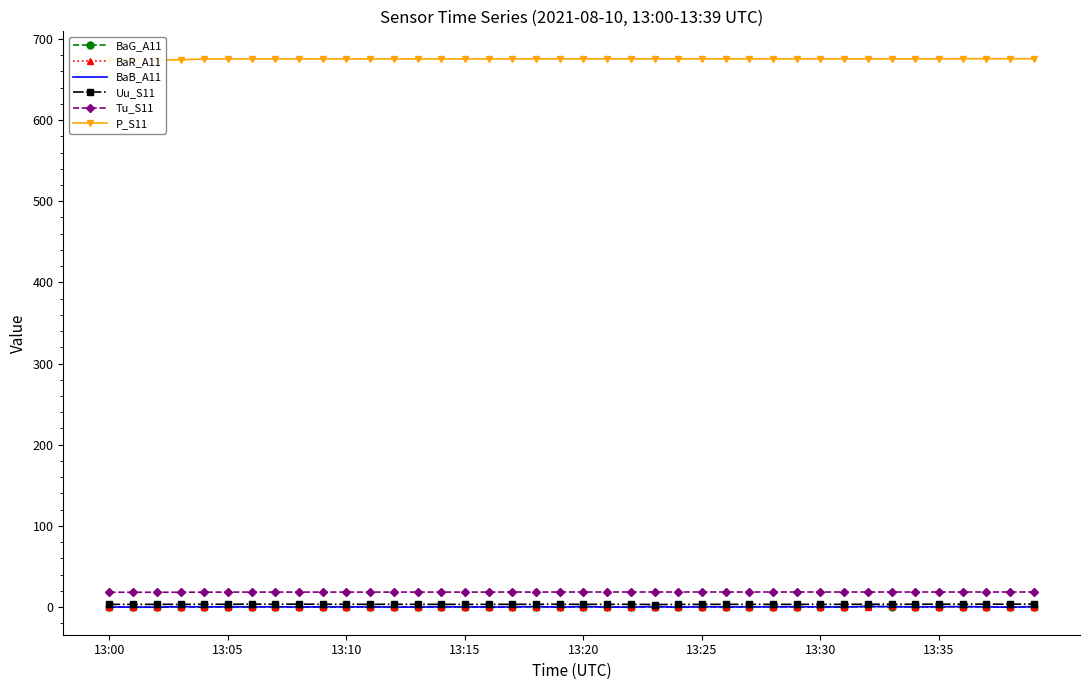

What is the lowest value of the Tu_S11 series?

18.2